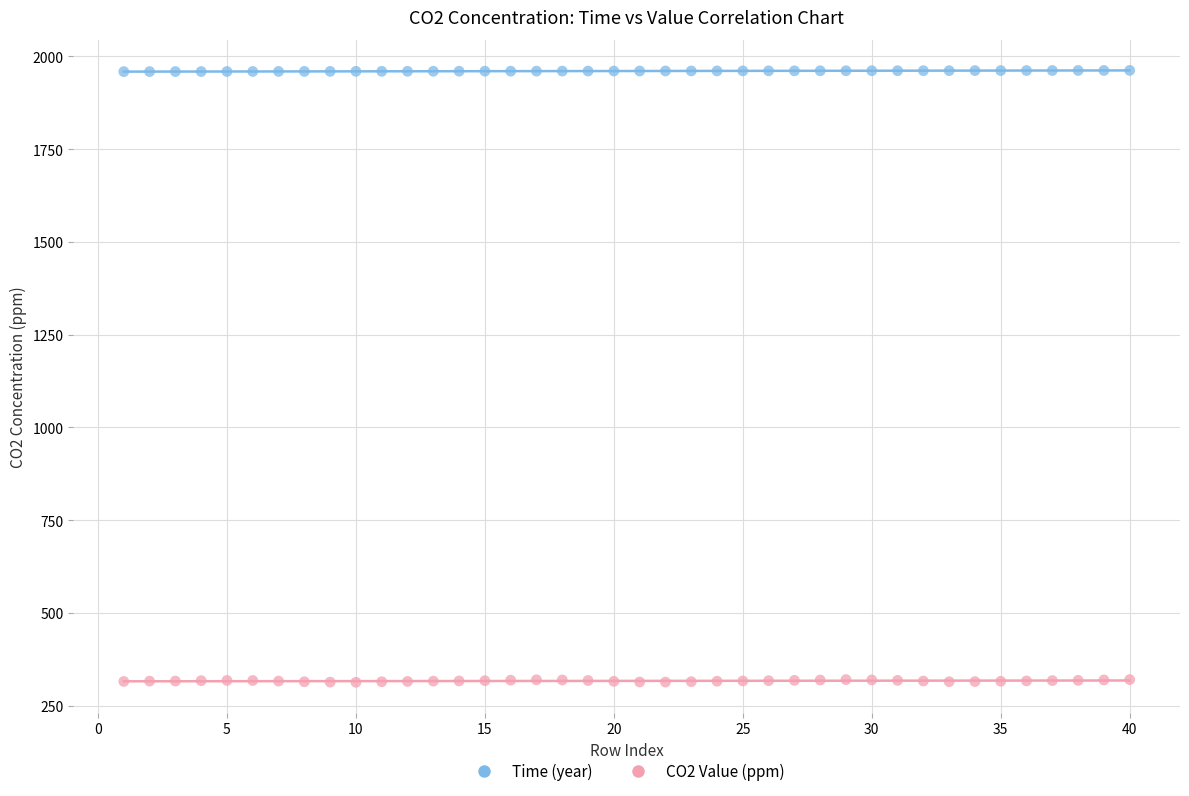

Across all data points, what is the range of Y values (max minus min)?

1649.1